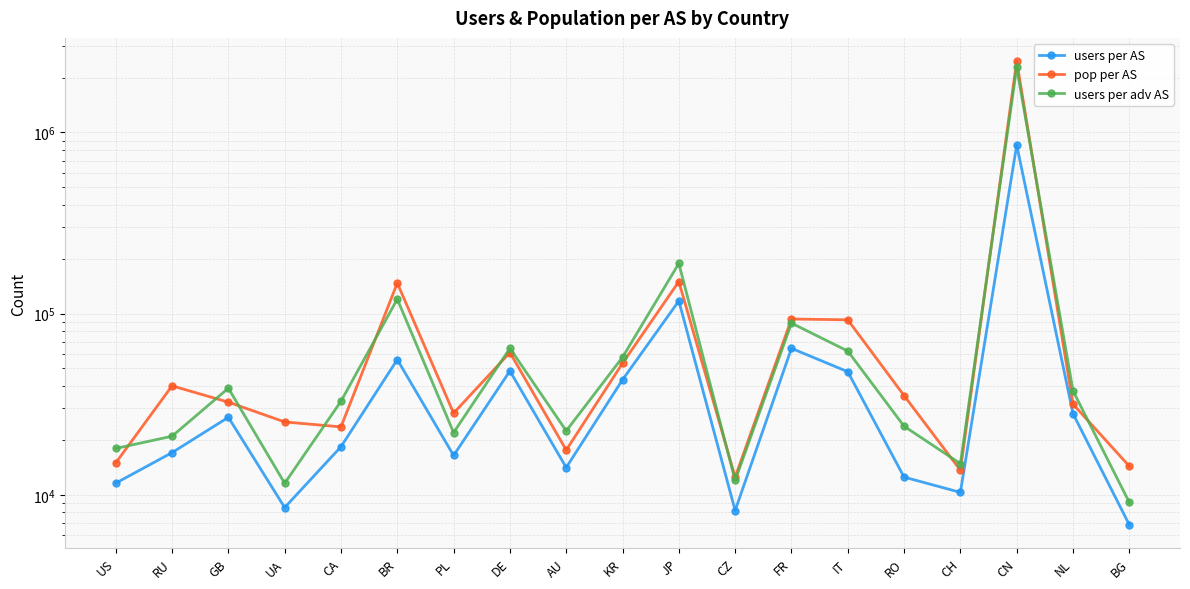

The users per adv AS series shows 4104257 at CN. True or false?

False